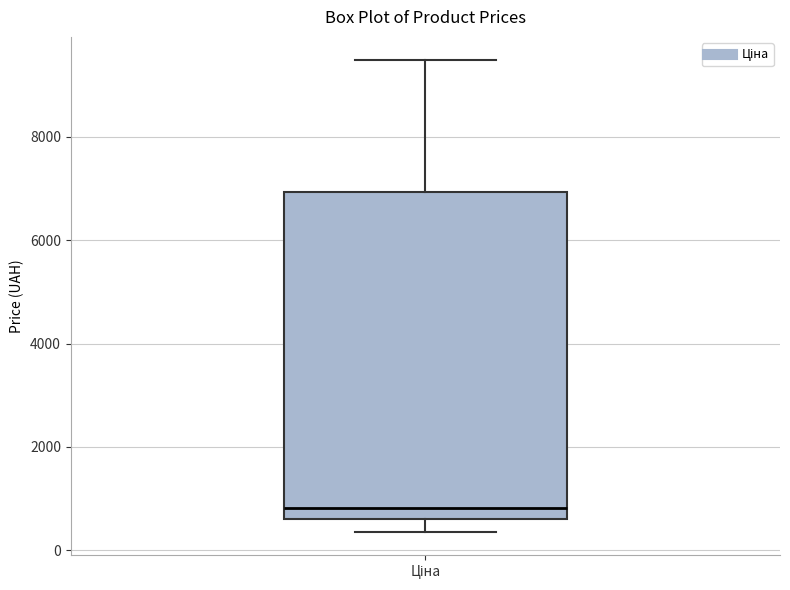

Read this box plot against the y-axis: the position of the median line, the range covered by the box, and the ends of both whiskers. The values are not printed on the chart, so give them approximately, as read against the axis.

median 800, box 600 to 7000, whiskers 400 to 9400